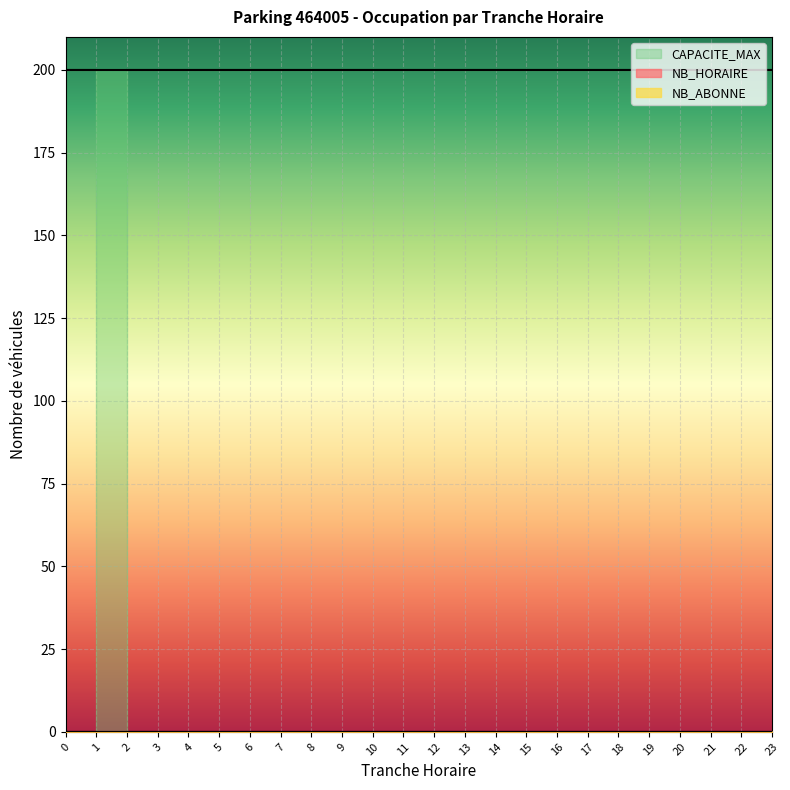

True or false: NB_ABONNE and CAPACITE_MAX cross at least once.

False